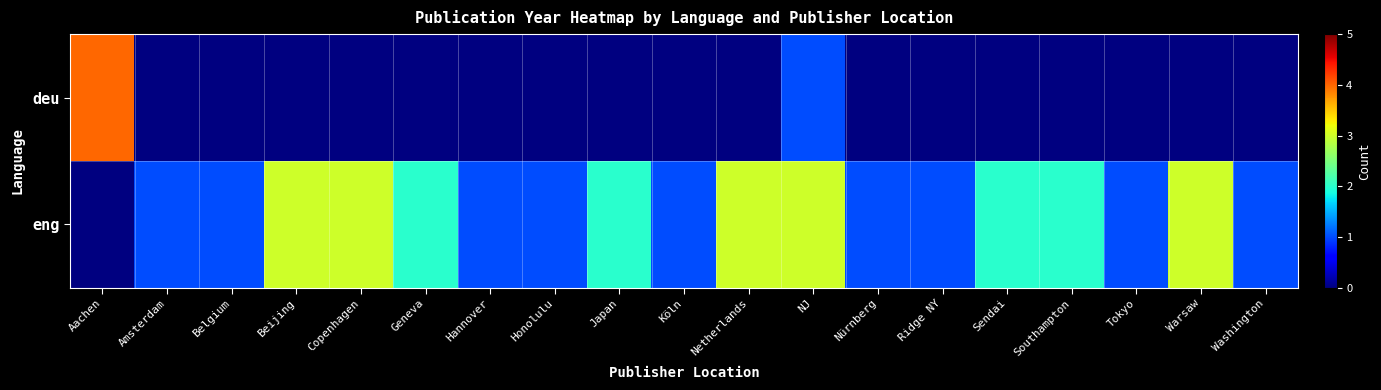

At how many categories does at least one series exceed 2?

6